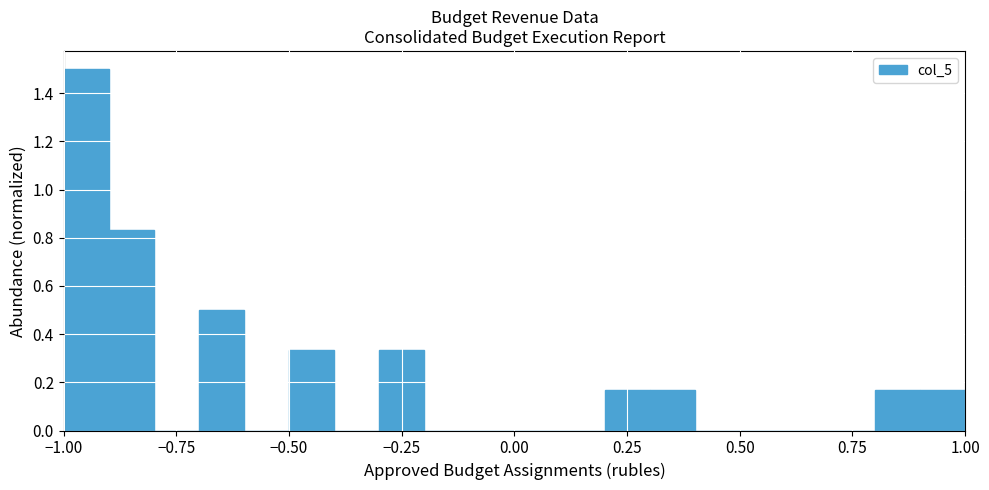

Around what value on the x-axis is the tallest bar? Give the approximate position of its centre, as read against the axis.

-0.95